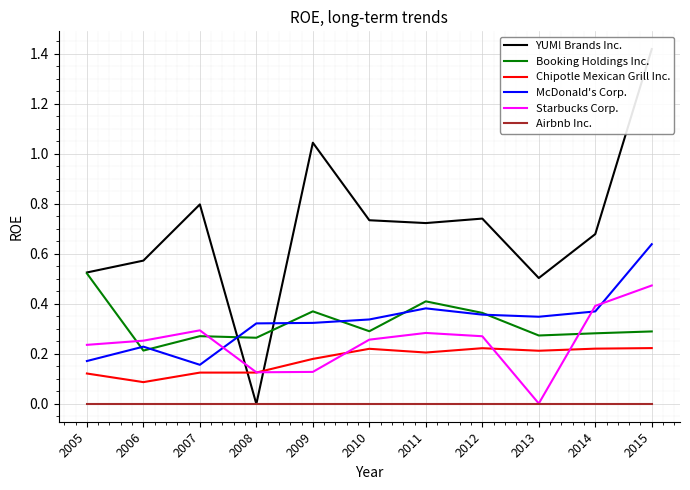

How many interior local peaks does the Starbucks Corp. series have?

2